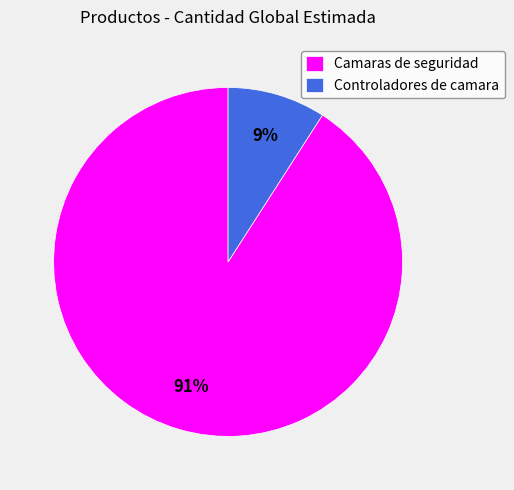

Is the sum of Camaras de seguridad and Controladores de camara greater than half?

Yes